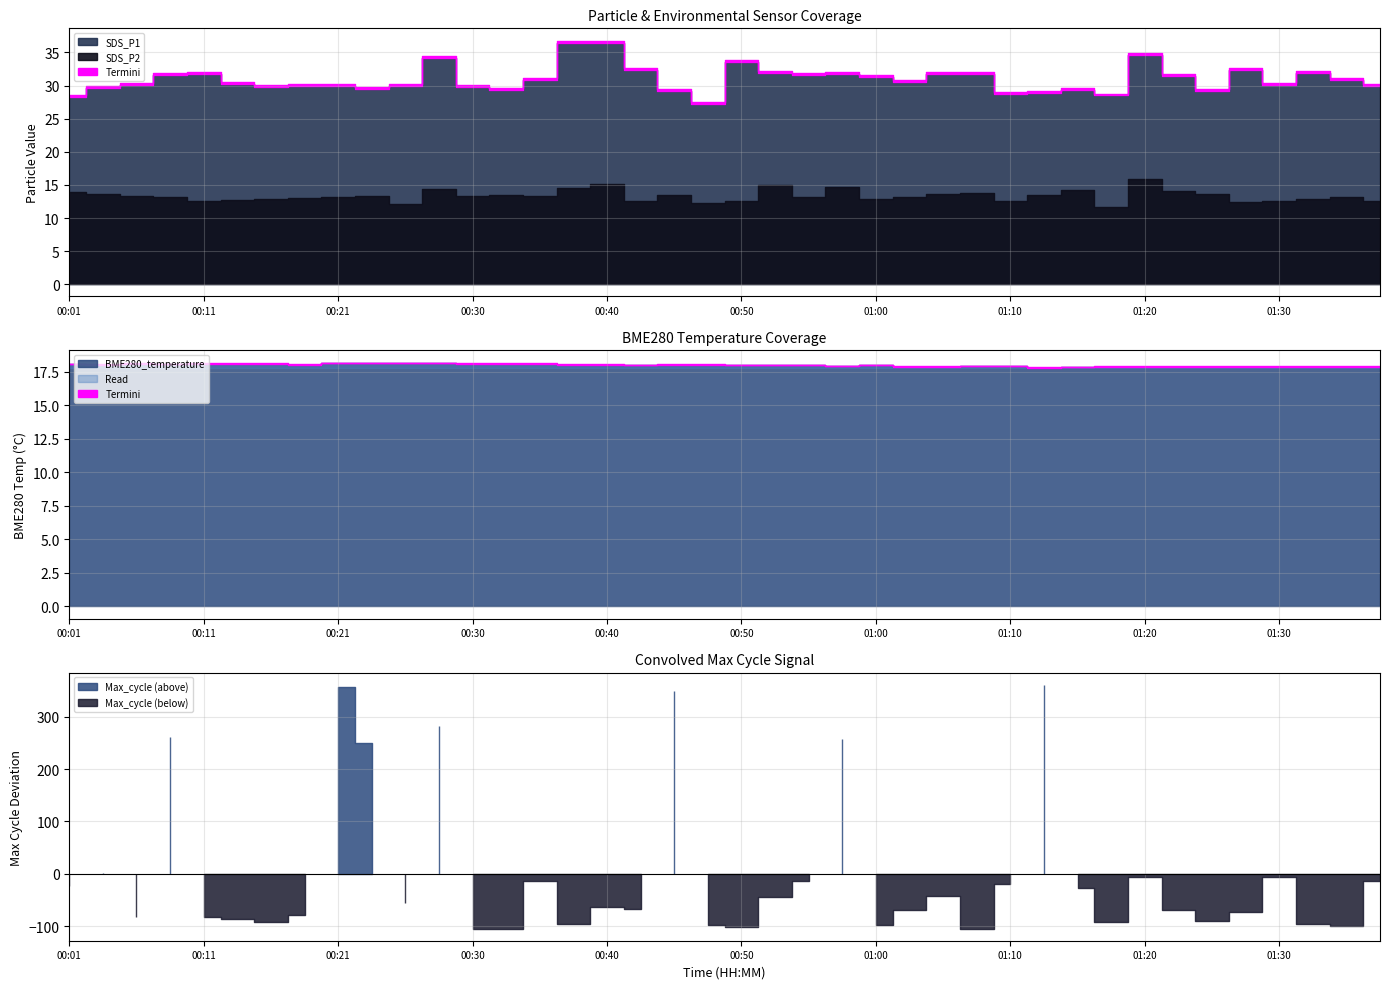

What is the difference between the maximum and second lowest values in the SDS_P1 series?

6.2